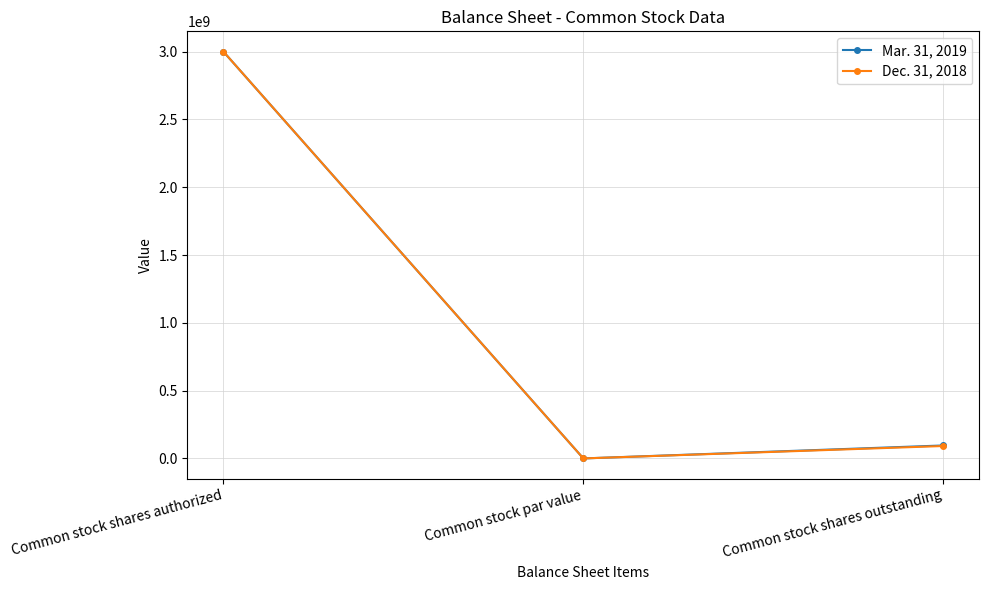

At which category is the sum across all series the highest?

Common stock shares authorized